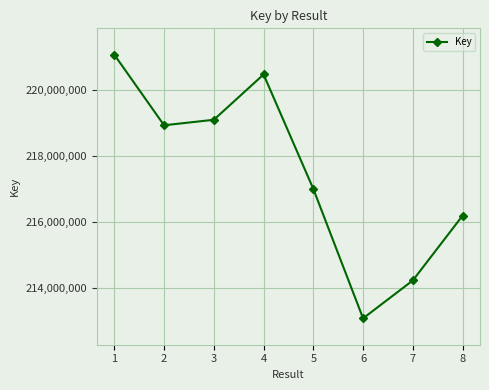

List the labels in order of value, largest first.

1, 4, 3, 2, 5, 8, 7, 6